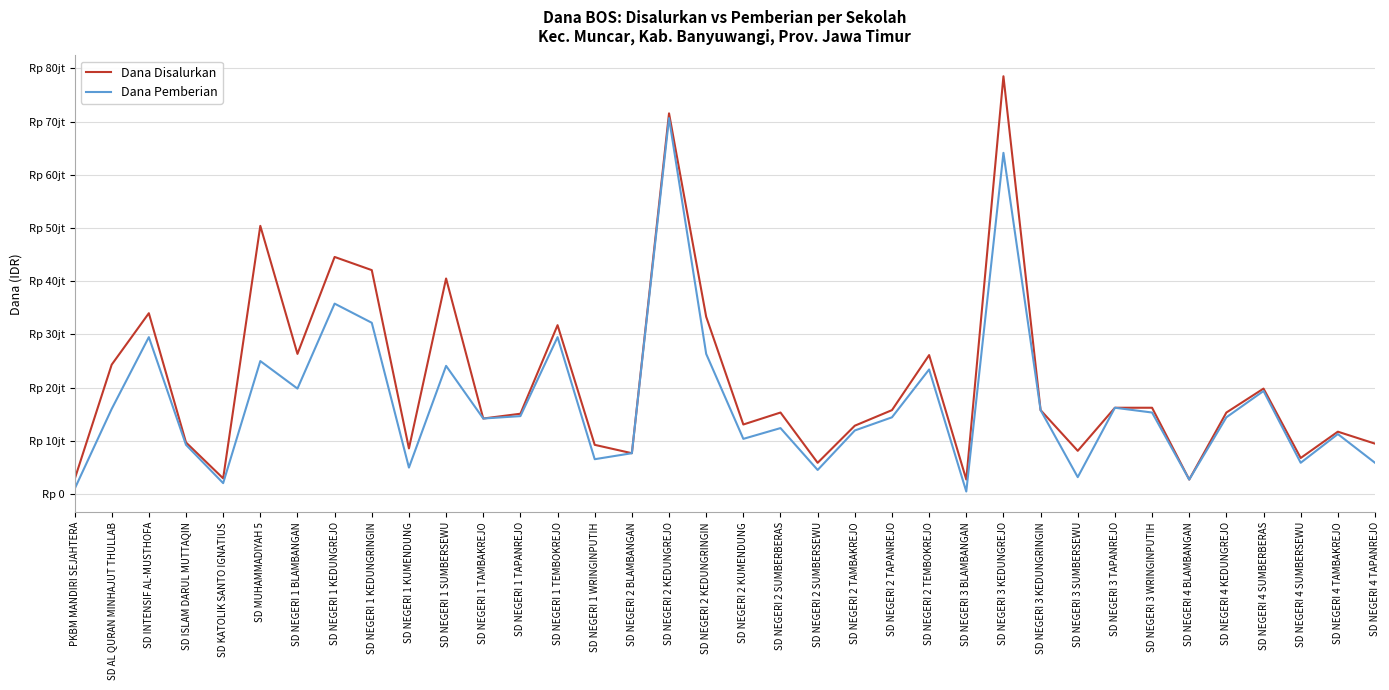

Does the chart have visible grid lines?

Yes